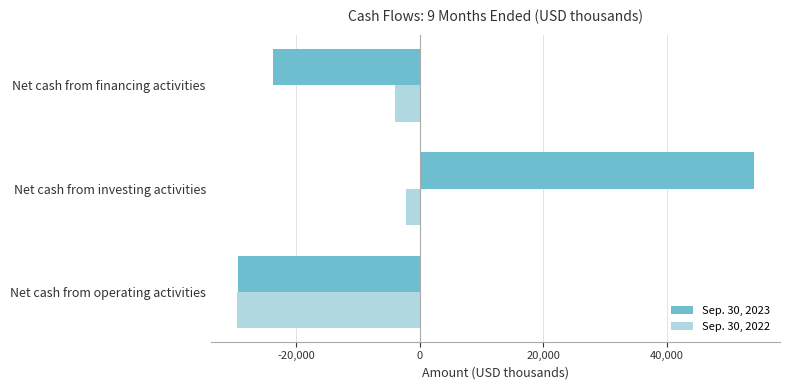

At which category is the sum across all series the highest?

Net cash from investing activities